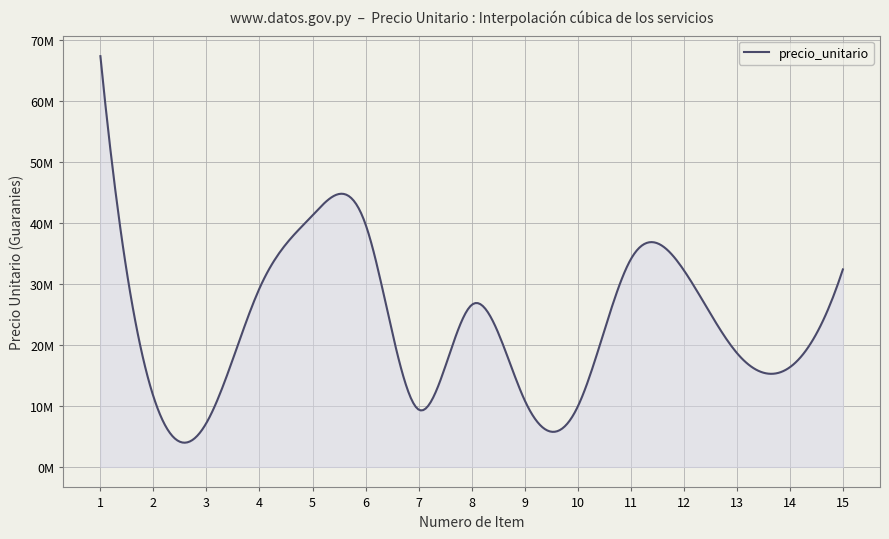

Reading right to left, list all the values displayed in this chart.

32376000	16337600	18689600	32264000	34022400	9869600	10928000	26552000	9393600	39759040	41234640	29279200	7220800	11544000	67345200